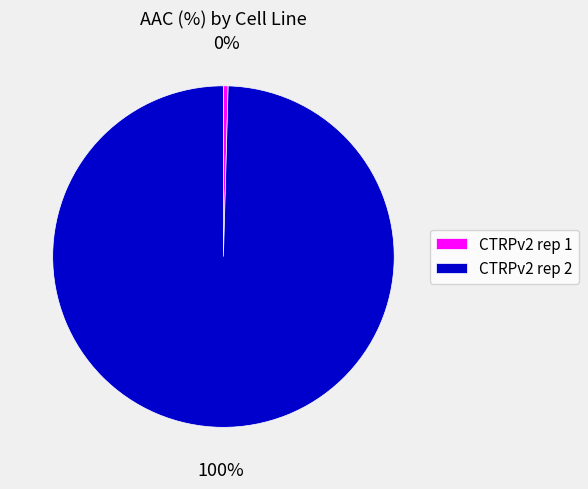

To the nearest percent, what is the average slice percentage?

50%